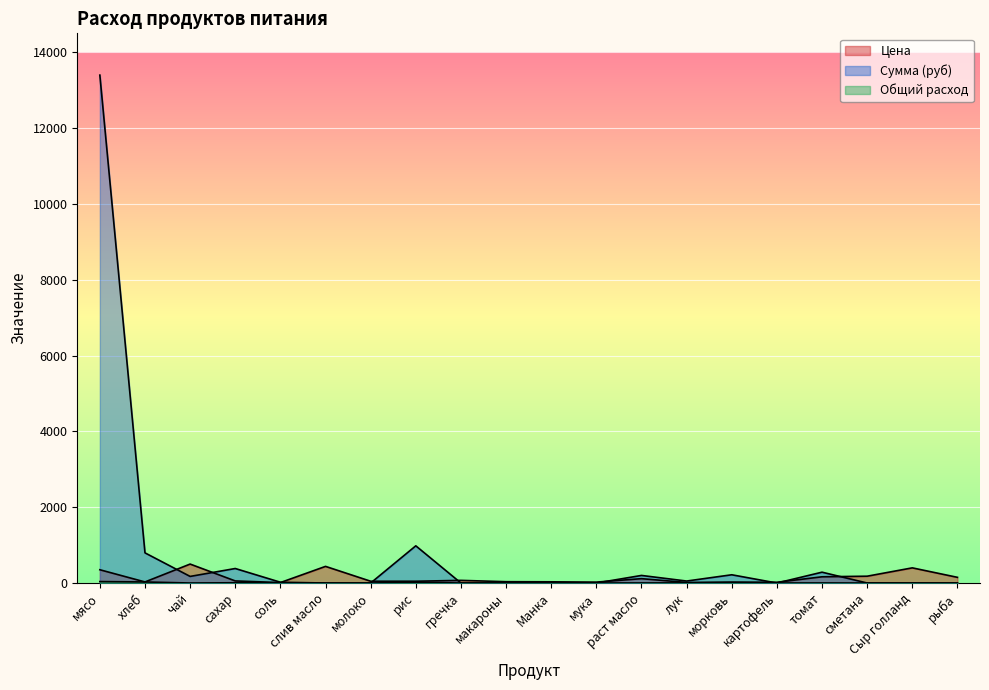

Which series has the largest total across all categories?

Сумма (руб)